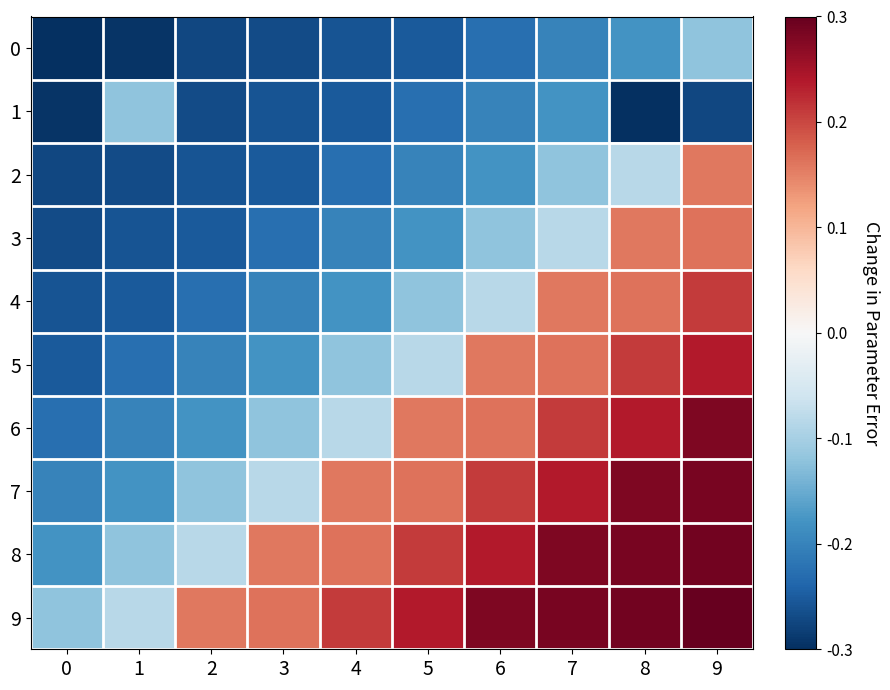

Which series has the widest spread of values?

6